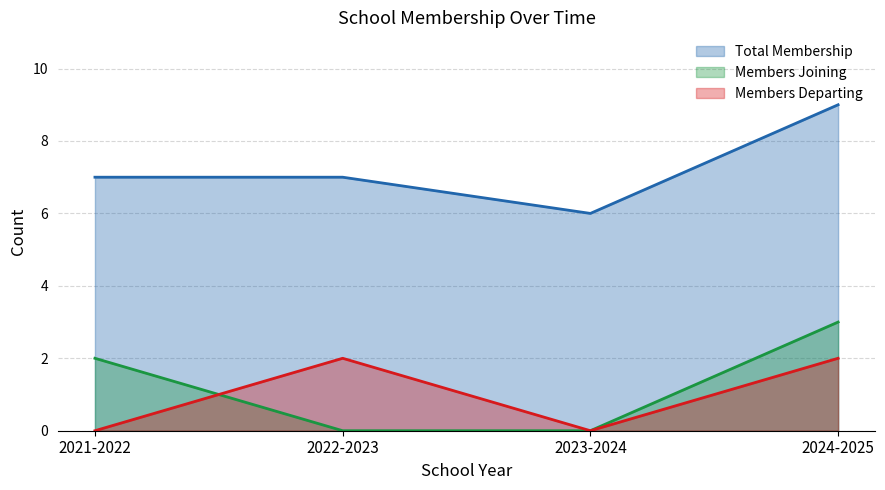

Which category has the lowest value across all series?

2022-2023